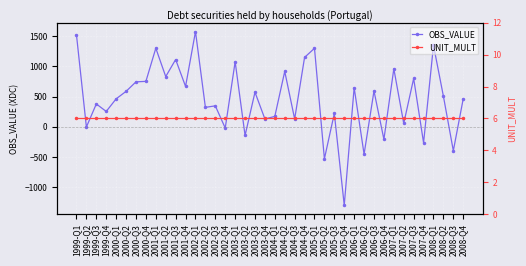

Where does the OBS_VALUE series first go above 504?

1999-Q1